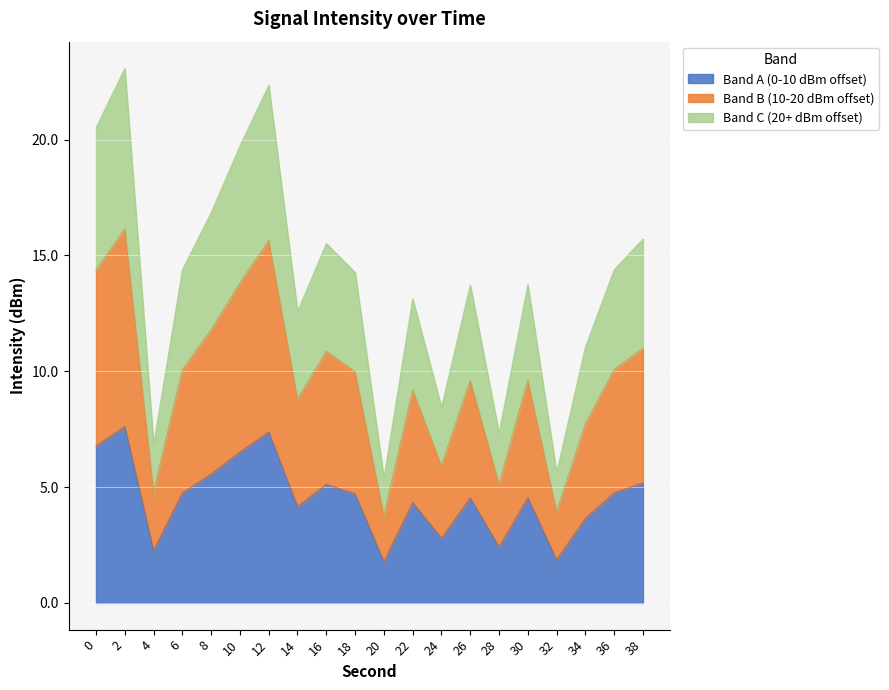

Count the number of values greater than 4.

14